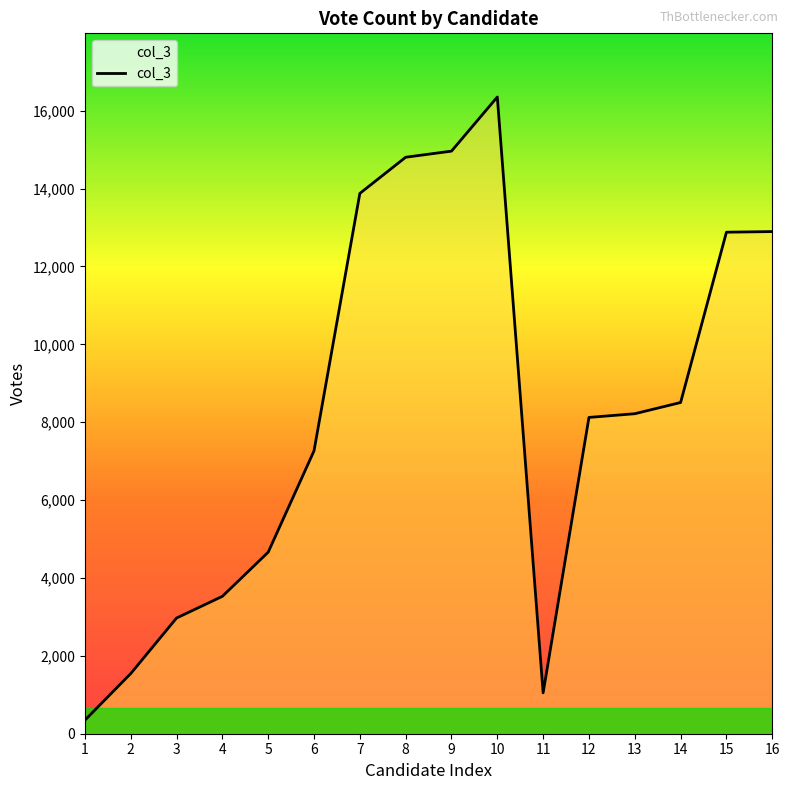

Is it true that the value at 14 is 8506?

True